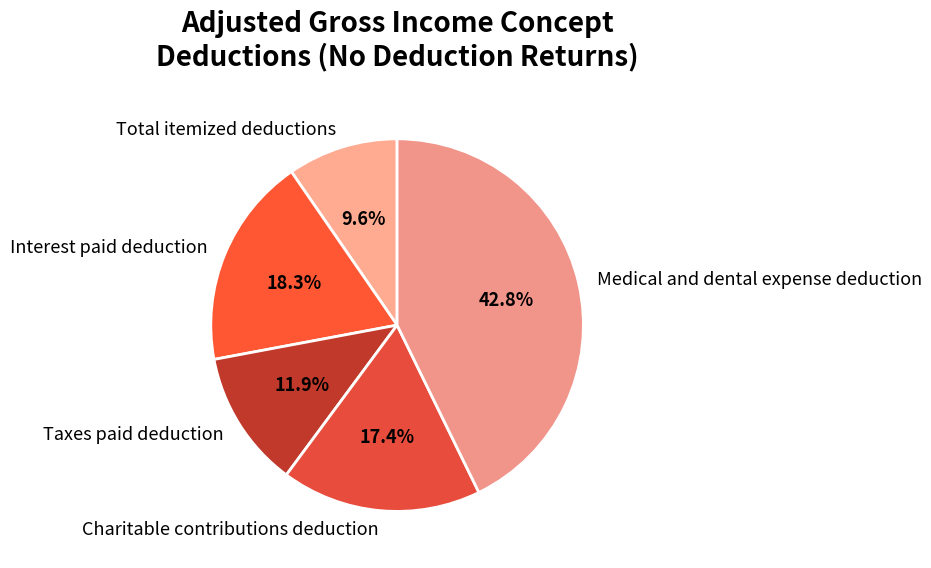

Which has a higher value, Interest paid deduction or Taxes paid deduction?

Interest paid deduction